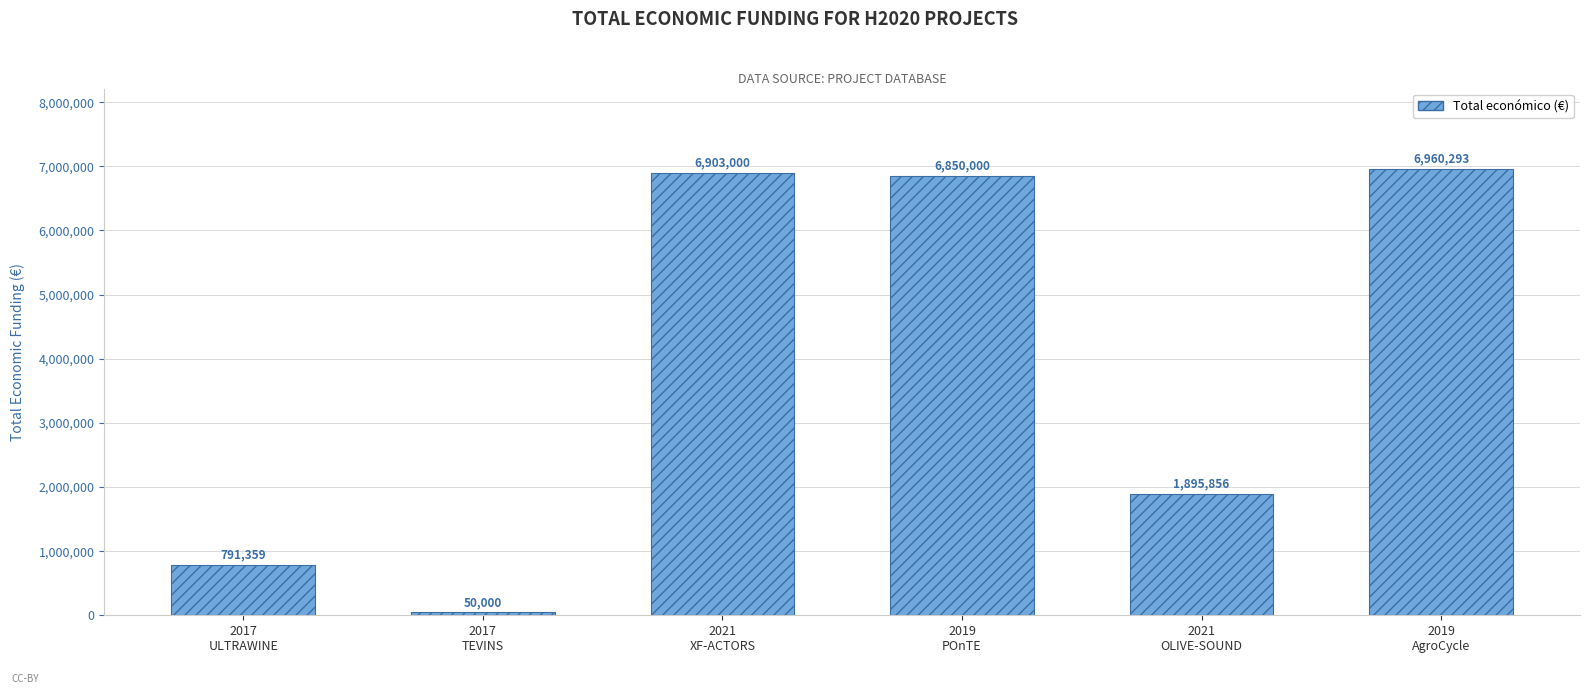

List the labels in order of value, largest first.

2019
AgroCycle, 2021
XF-ACTORS, 2019
POnTE, 2021
OLIVE-SOUND, 2017
ULTRAWINE, 2017
TEVINS